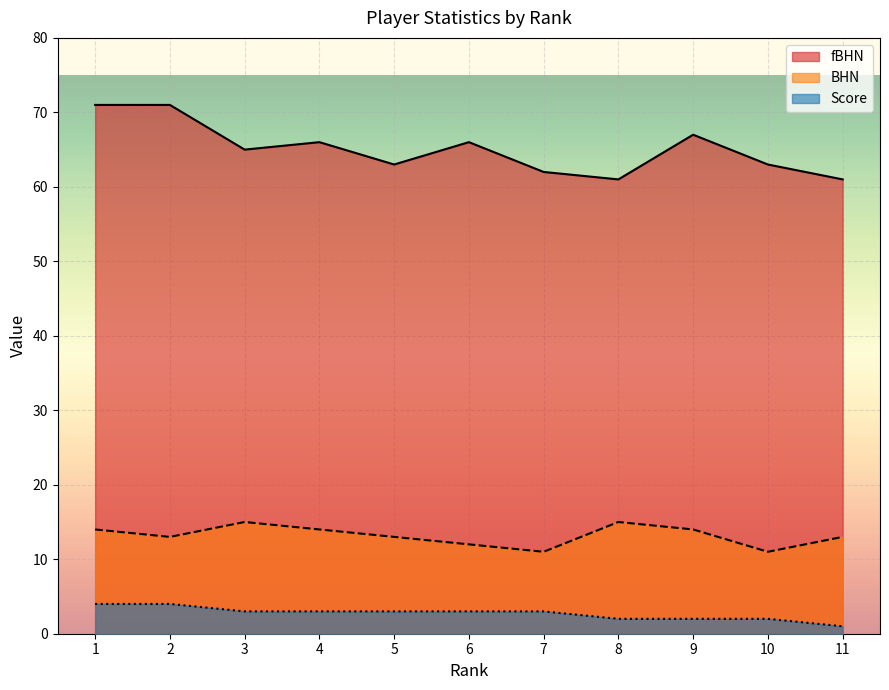

At which label does BHN first exceed 13?

1